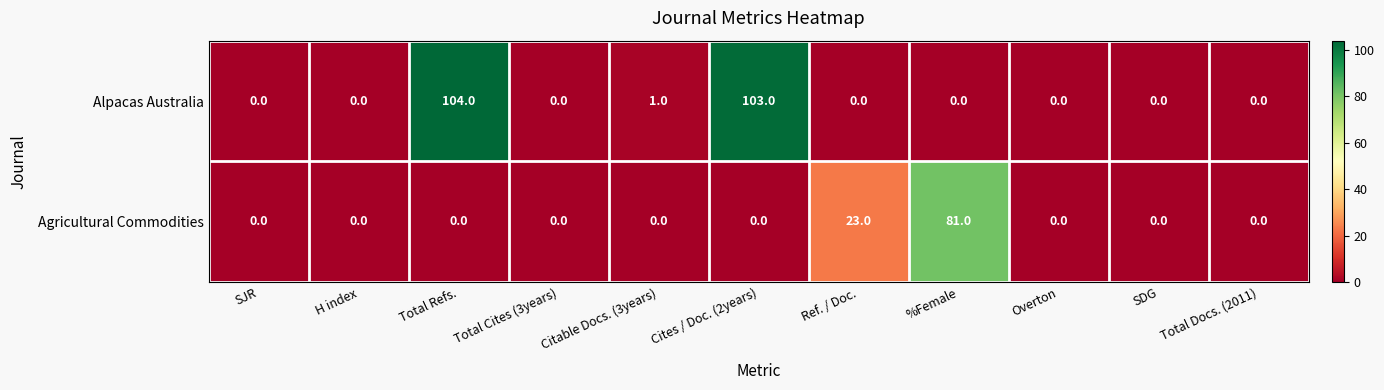

What is the sum of all Agricultural Commodities values?

104